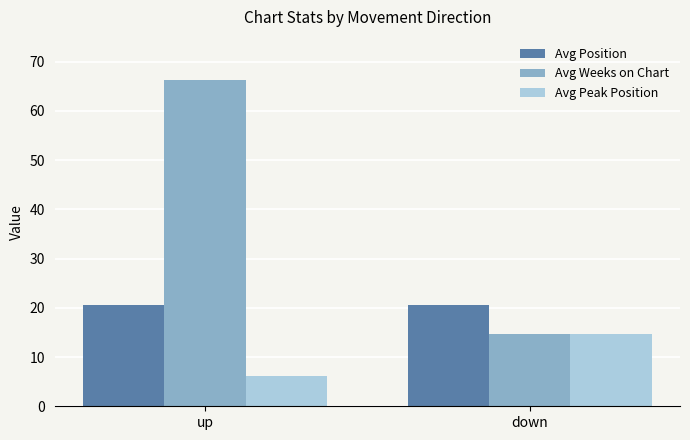

Count the number of categories in the chart.

2